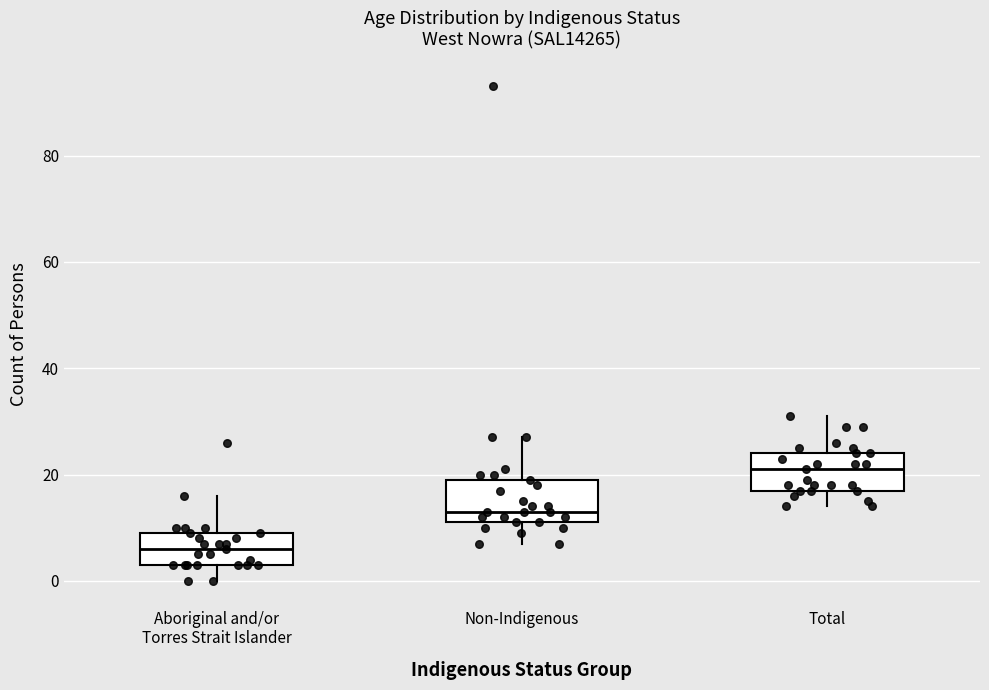

Reading left to right, read every box against the y-axis: the position of its median line, the range the box covers, and the ends of its whiskers. The values are not printed on the chart, so give them approximately, as read against the axis.

Aboriginal and/or Torres Strait Islander: median 6, box 4 to 10, whiskers 0 to 16
Non-Indigenous: median 14, box 12 to 20, whiskers 8 to 28
Total: median 22, box 18 to 24, whiskers 14 to 32